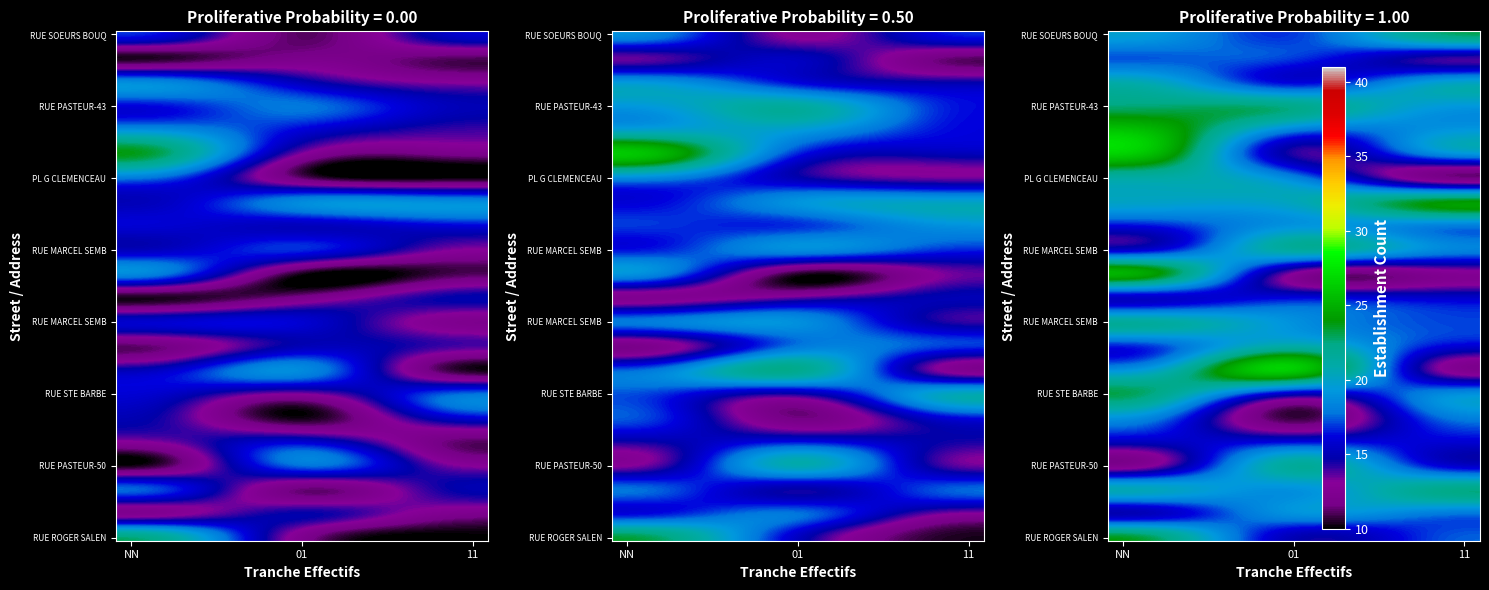

Rank the series by their average value, from lowest to highest.

11, 01, NN